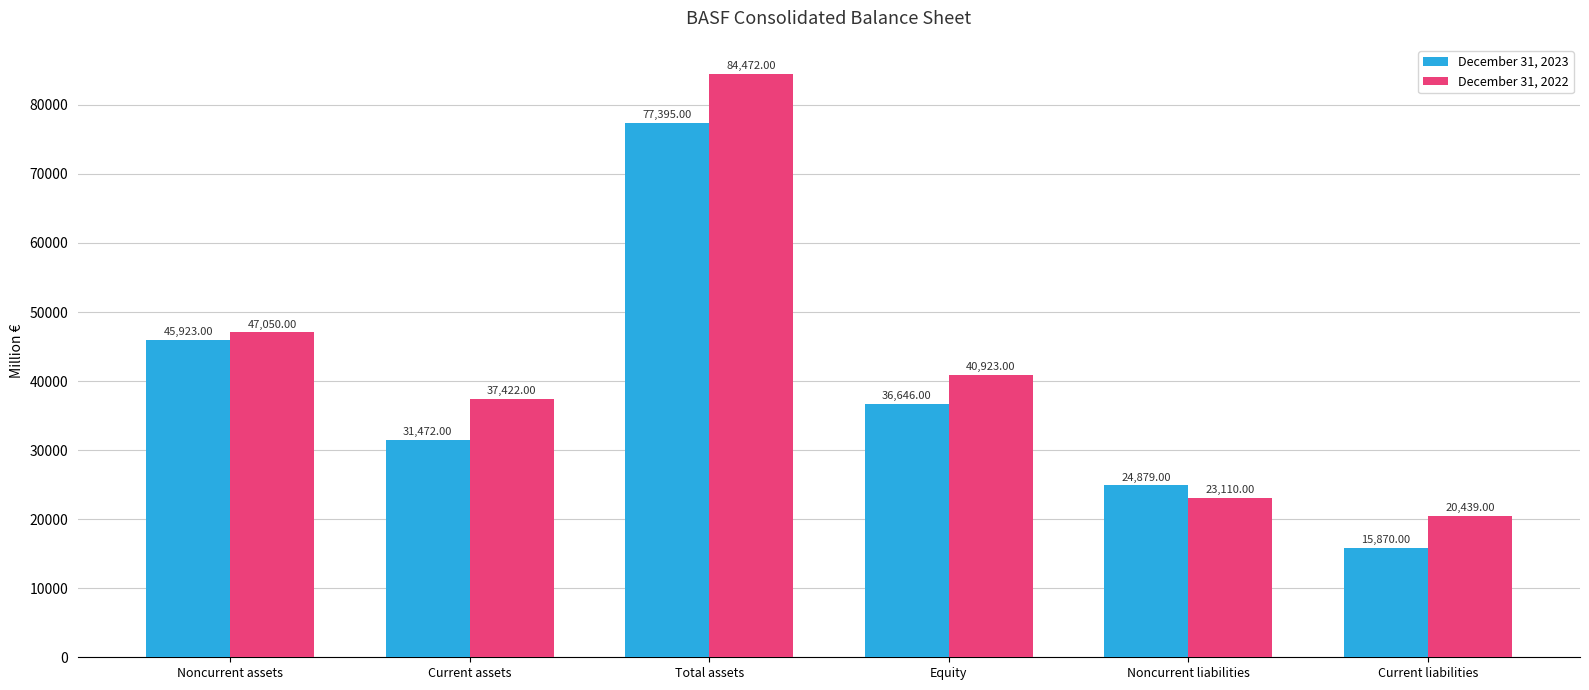

How many bars are there in each group?

2